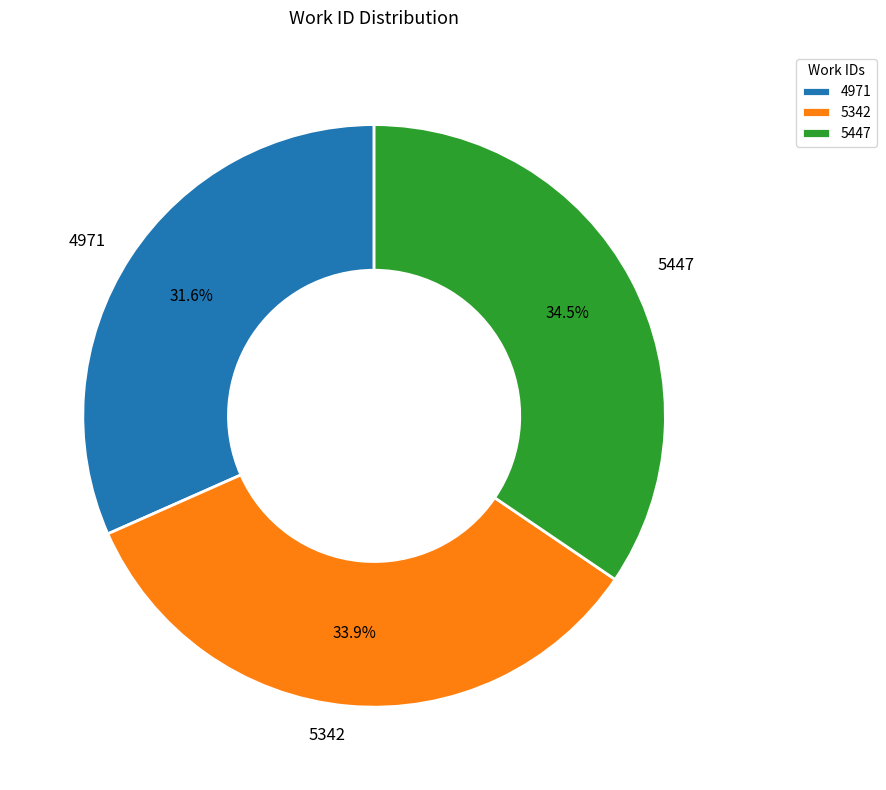

Is there a majority slice in this chart?

No